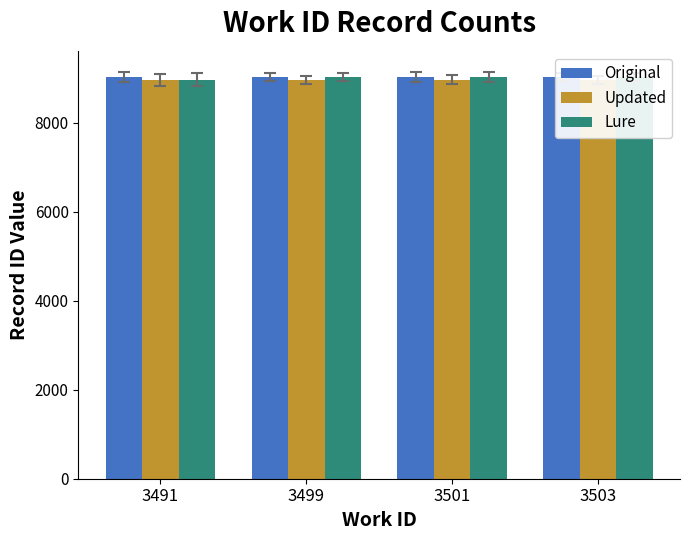

Does the chart contain any negative values?

No